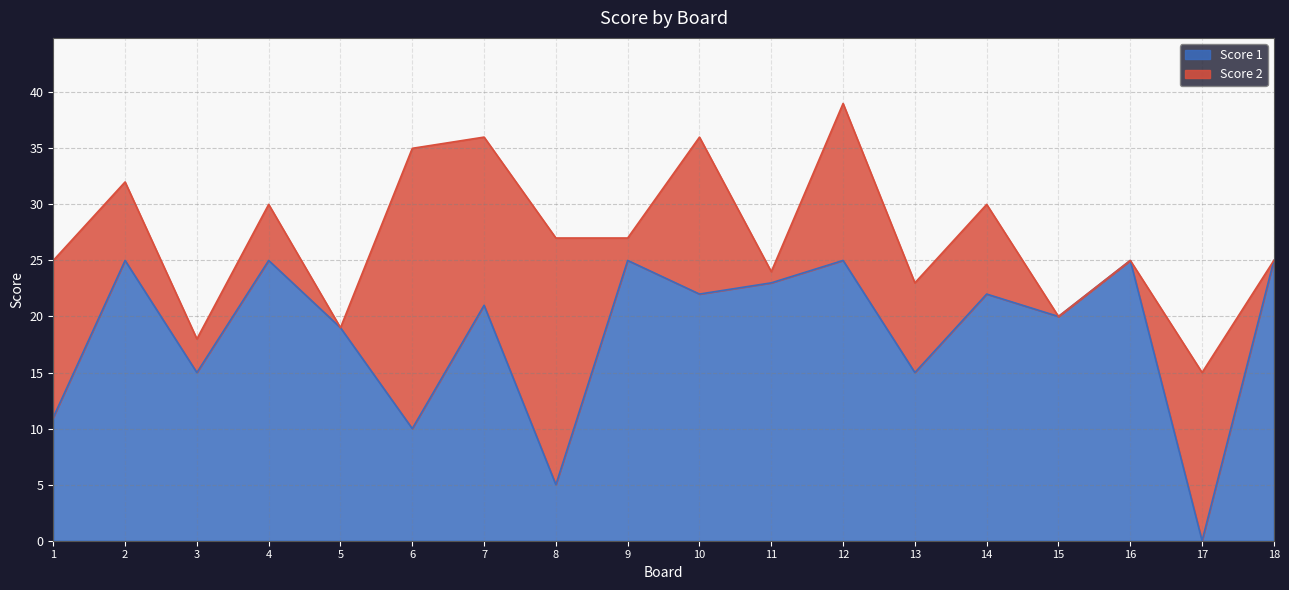

List the labels in order of value, largest first.

2, 4, 9, 12, 16, 18, 11, 10, 14, 7, 15, 5, 3, 13, 1, 6, 8, 17